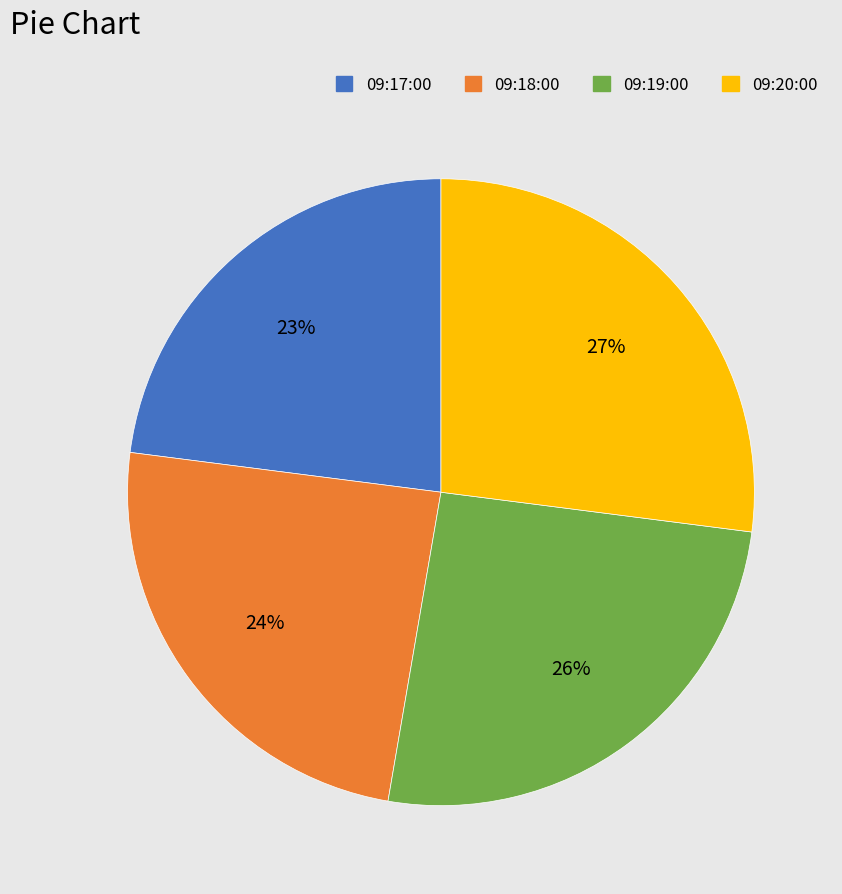

To the nearest percent, what is the average slice percentage?

25%